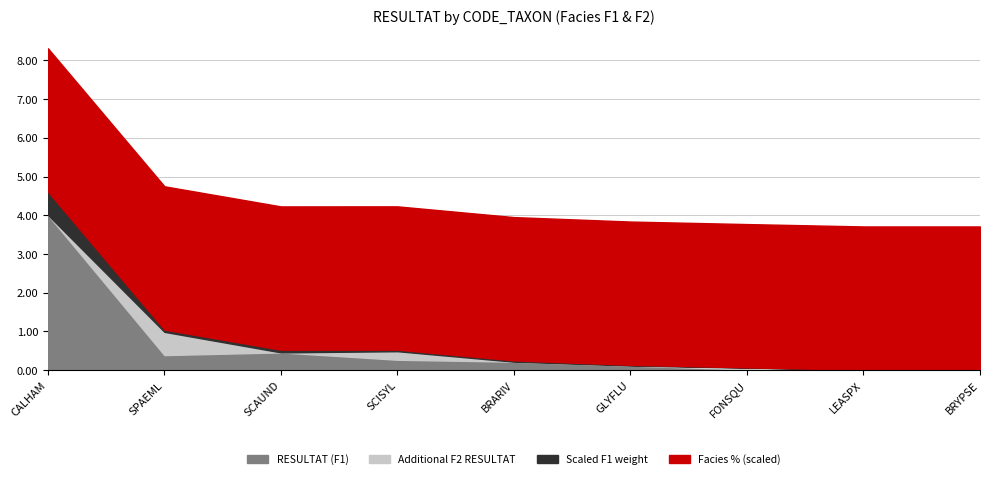

True or false: RESULTAT and POURCENTAGE_FACIES cross at least once.

False